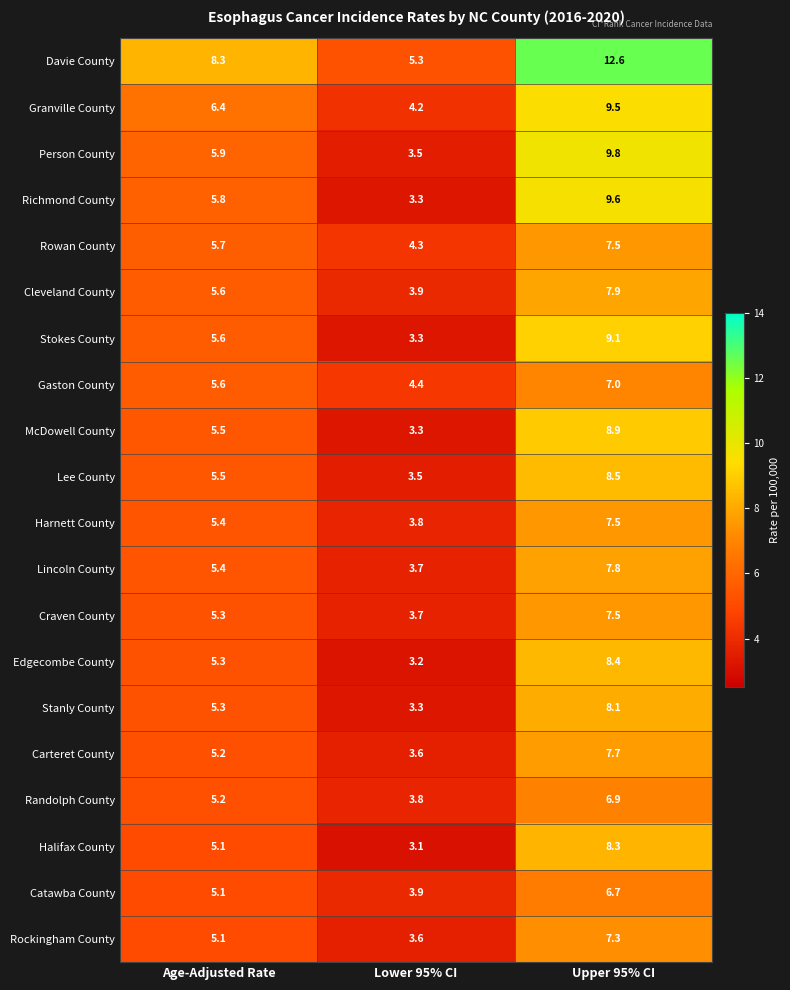

List the labels in order of Gaston County value, largest first.

Upper 95% CI, Age-Adjusted Rate, Lower 95% CI